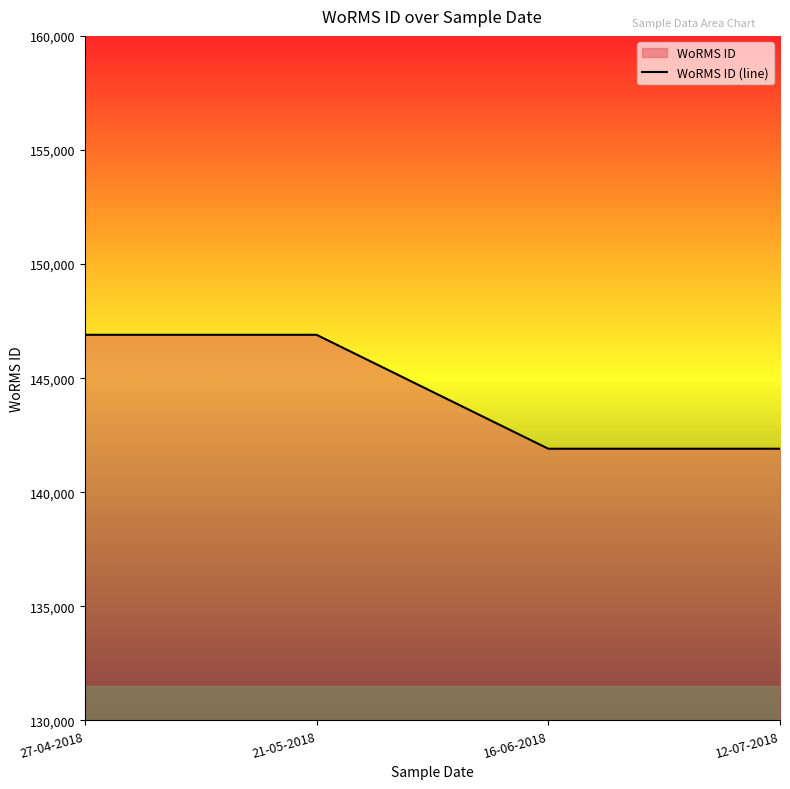

What is the ratio of the value at 16-06-2018 to the value at 21-05-2018?

1.0